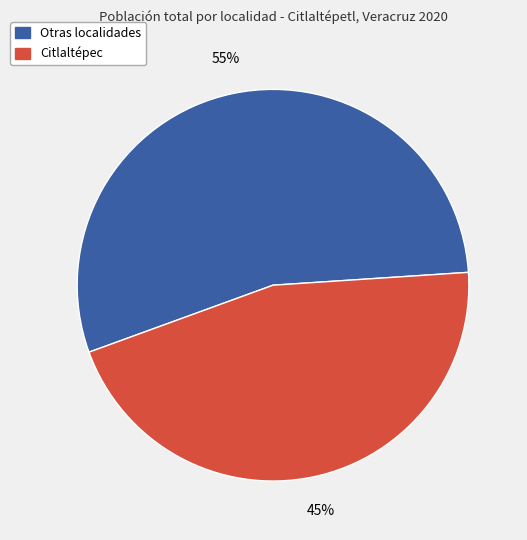

Which has a higher value, Otras localidades or Citlaltépec?

Otras localidades